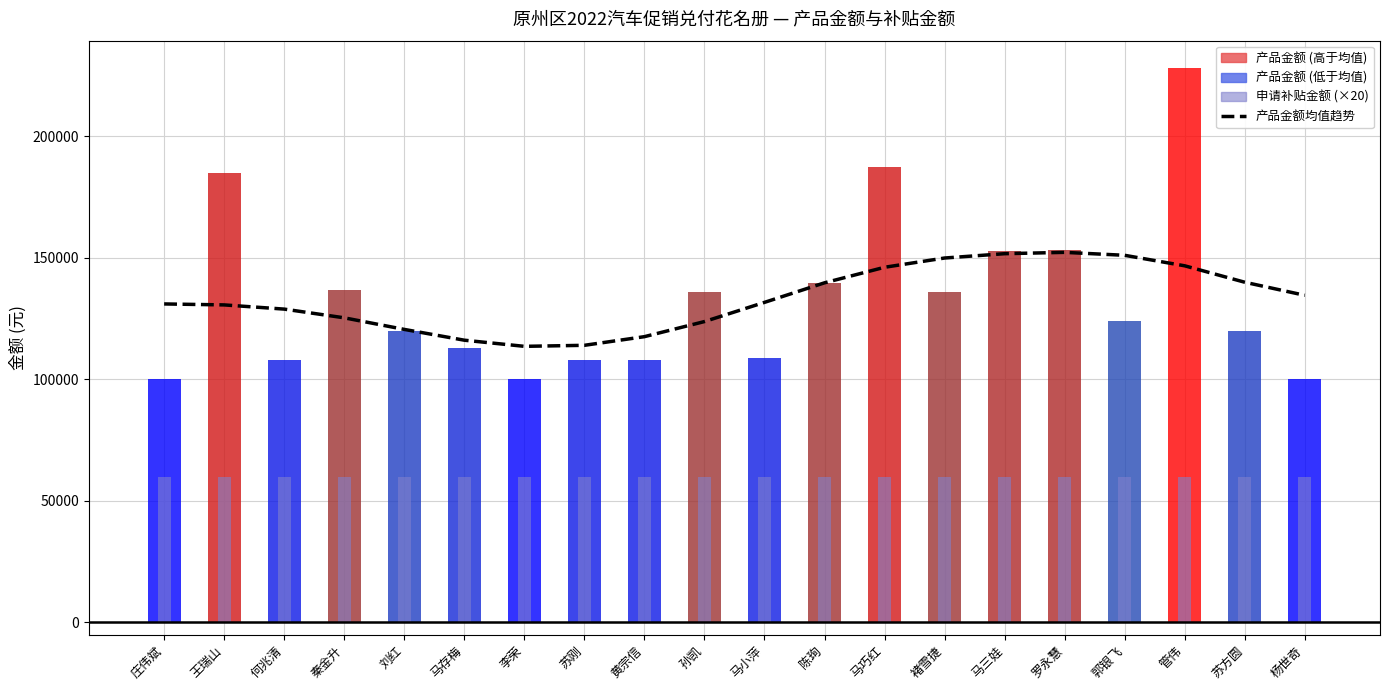

Reading left to right, extract all data points from this chart.

庄伟斌=131000.4	王瑞山=130601.8	何兆清=128875.8	秦金升=125293.2	刘红=120527.3	马存梅=116086.8	李荣=113561.4	苏刚=113983.0	黄宗信=117541.5	孙凯=123752.2	马小萍=131648.2	陈珣=139692.1	马巧红=146081.3	褚雪捷=149891.1	马三娃=151668.5	罗永慧=152222.9	郭银飞=151004.3	管伟=146686.4	苏方圆=139926.2	杨世奇=134555.4